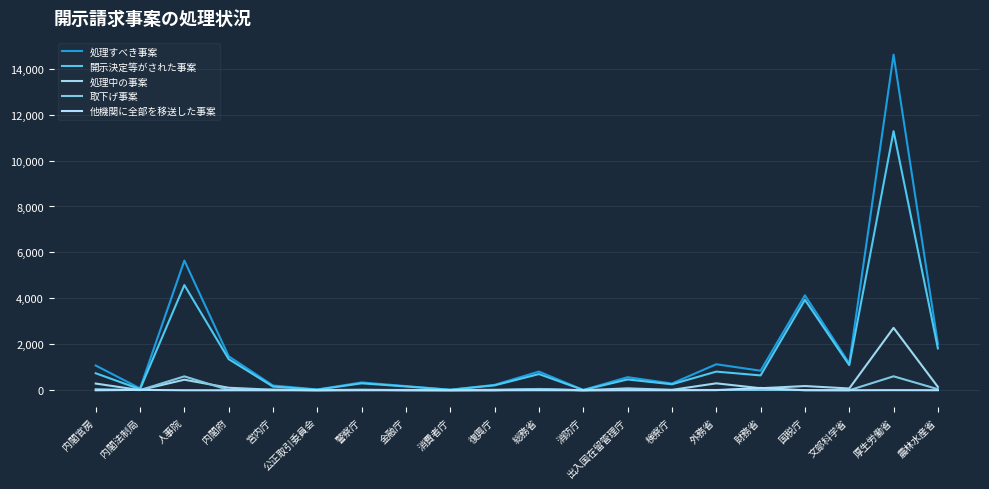

Is this an area chart (filled region under the line)?

No